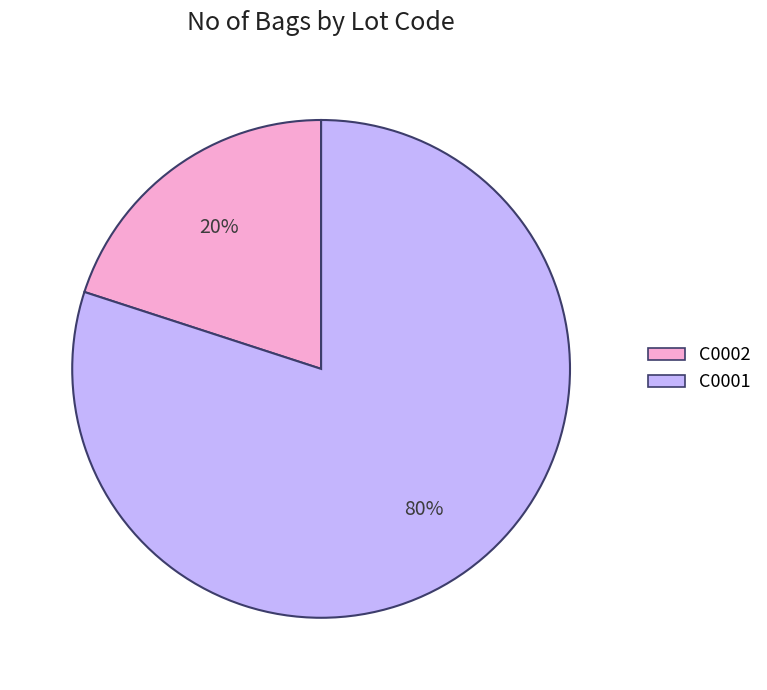

Is C0002 the majority of the pie?

No